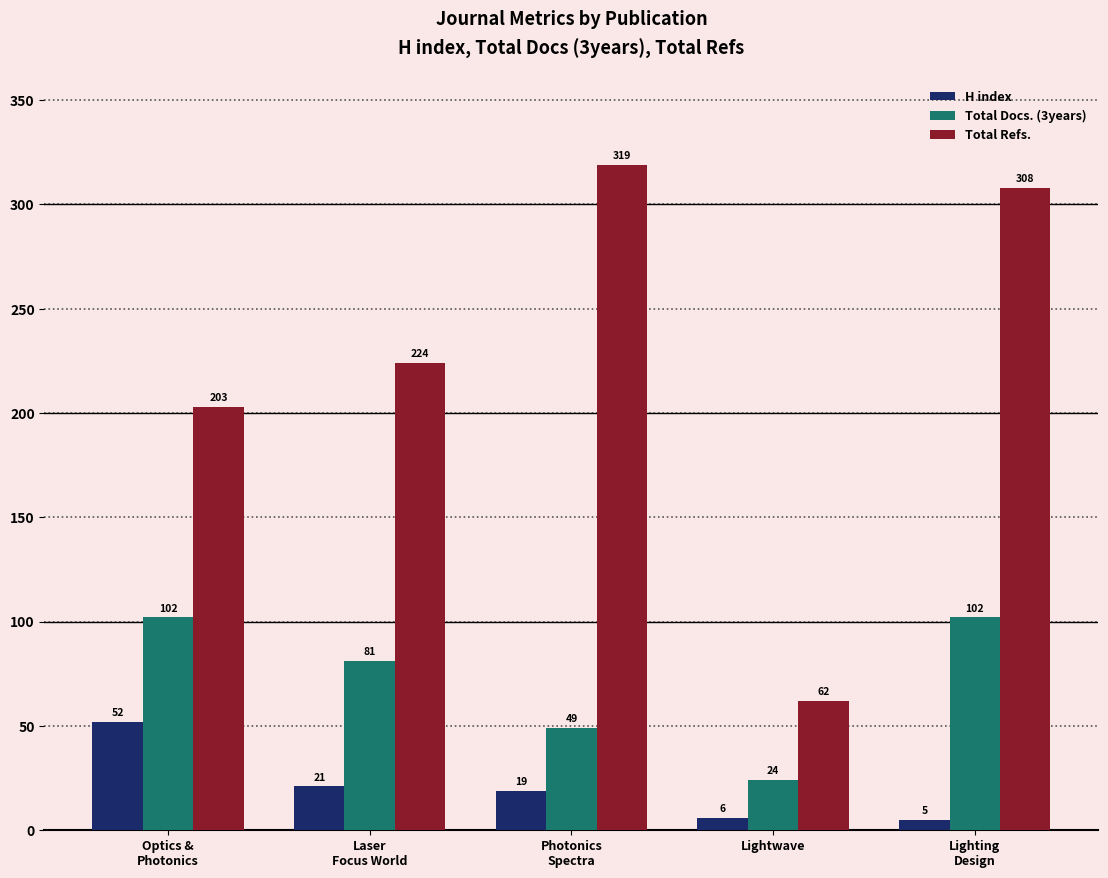

True or false: Total Docs. (3years) has a value of 86 at Photonics
Spectra.

False